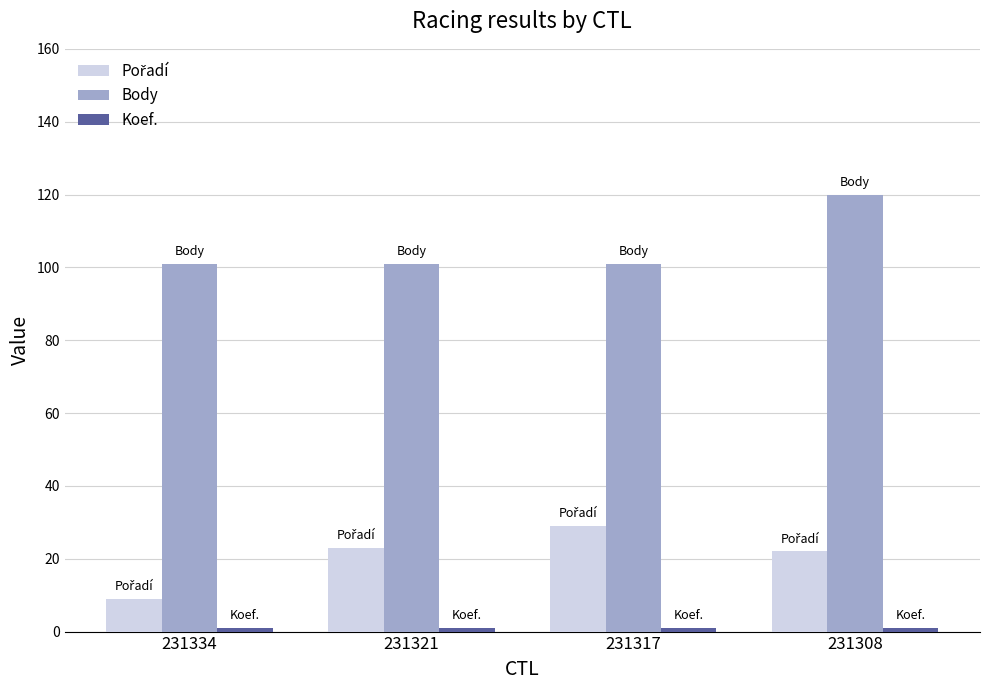

Which category has the highest value across all series?

231308